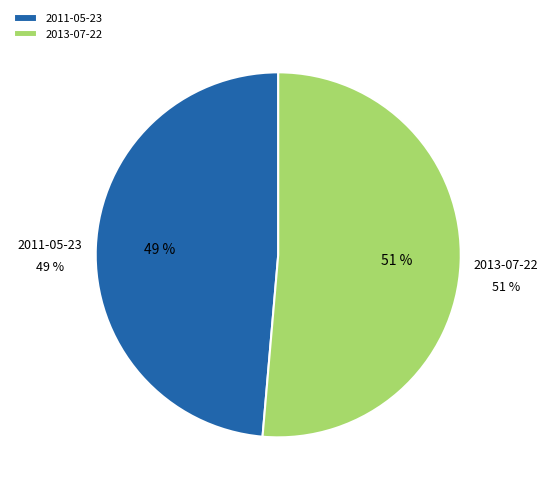

Does 2013-07-22 account for over 50% of the chart?

Yes